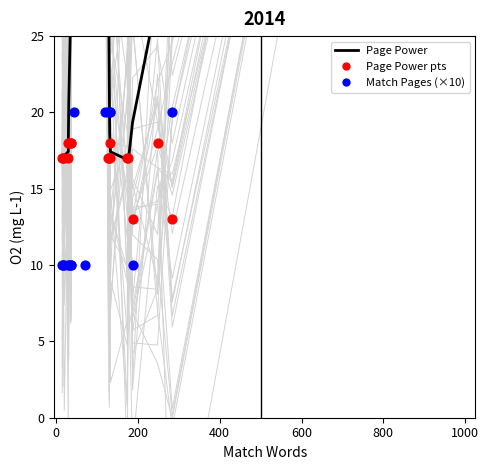

Which series contains the lowest Y value?

Match Pages (×10)